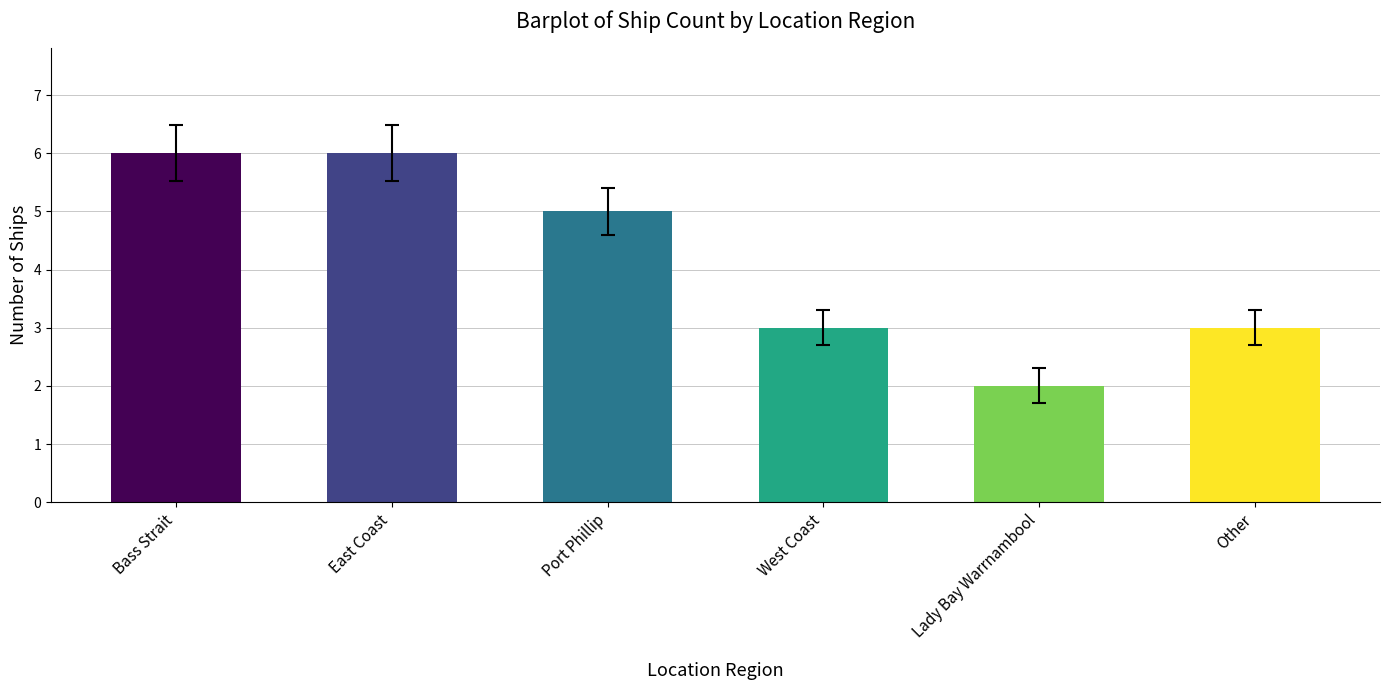

What is the sum of all values?

25